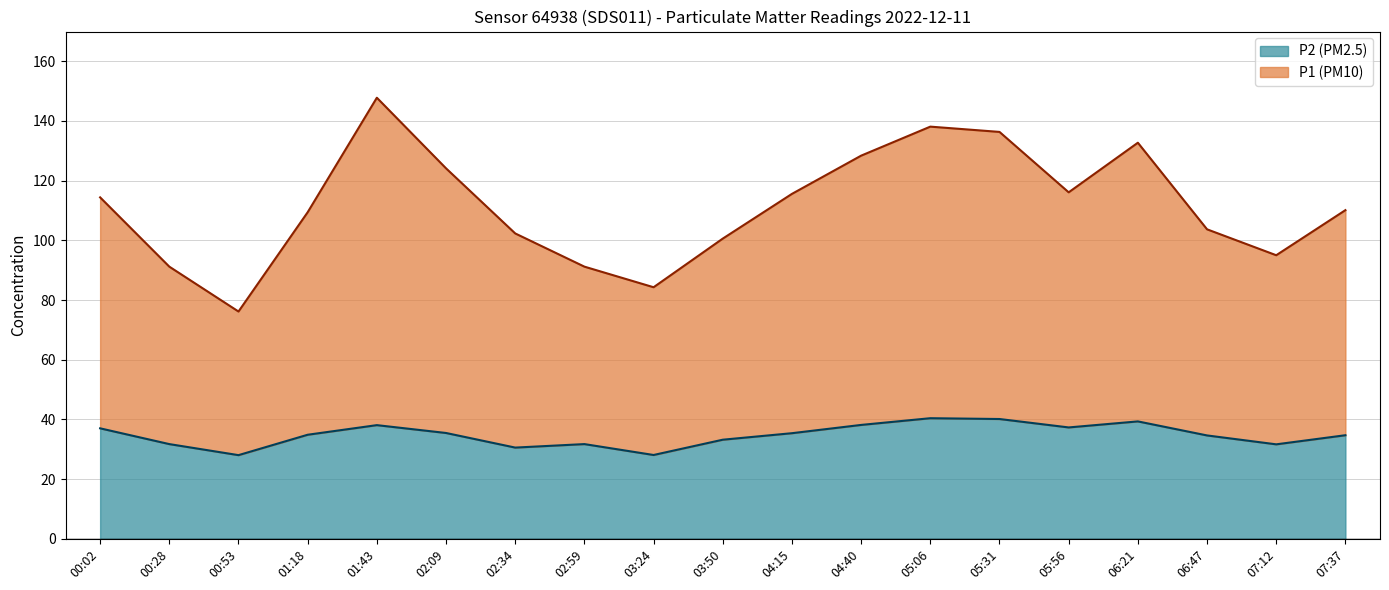

Which category has the lowest value in the P1 series?

00:53